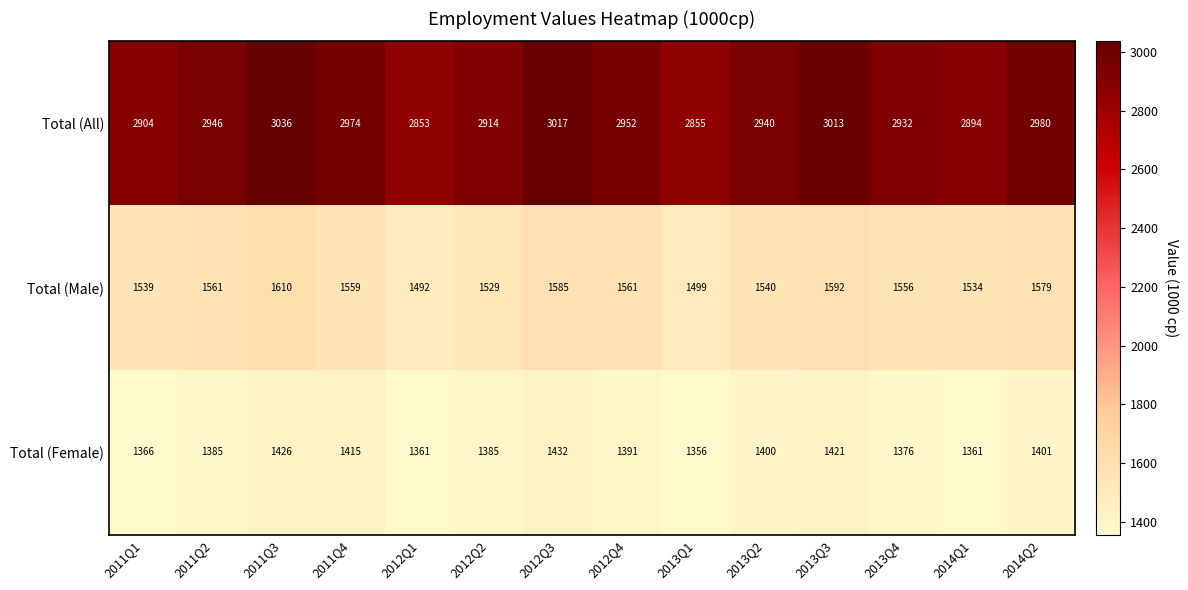

Is it true that Total (All) equals 5073 at 2011Q4?

False